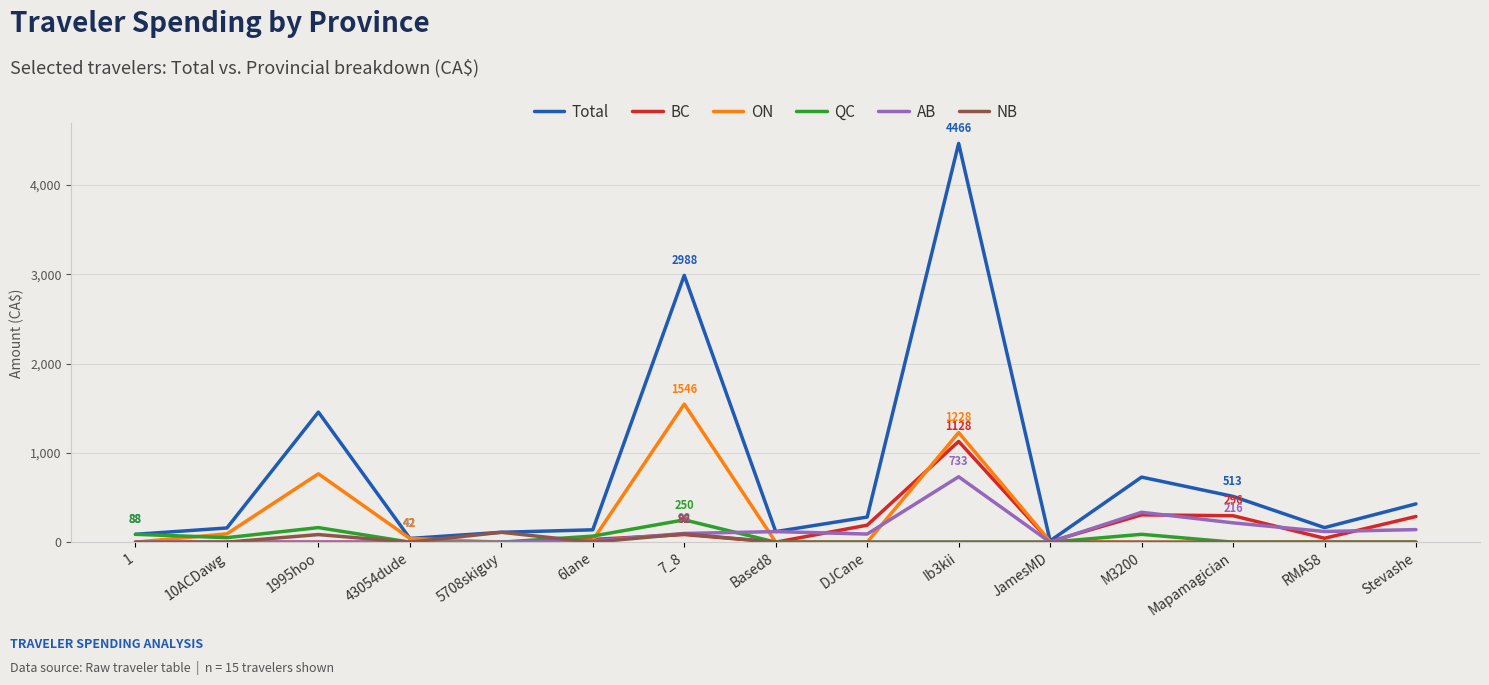

Which label corresponds to the largest value in the chart?

Ib3kii